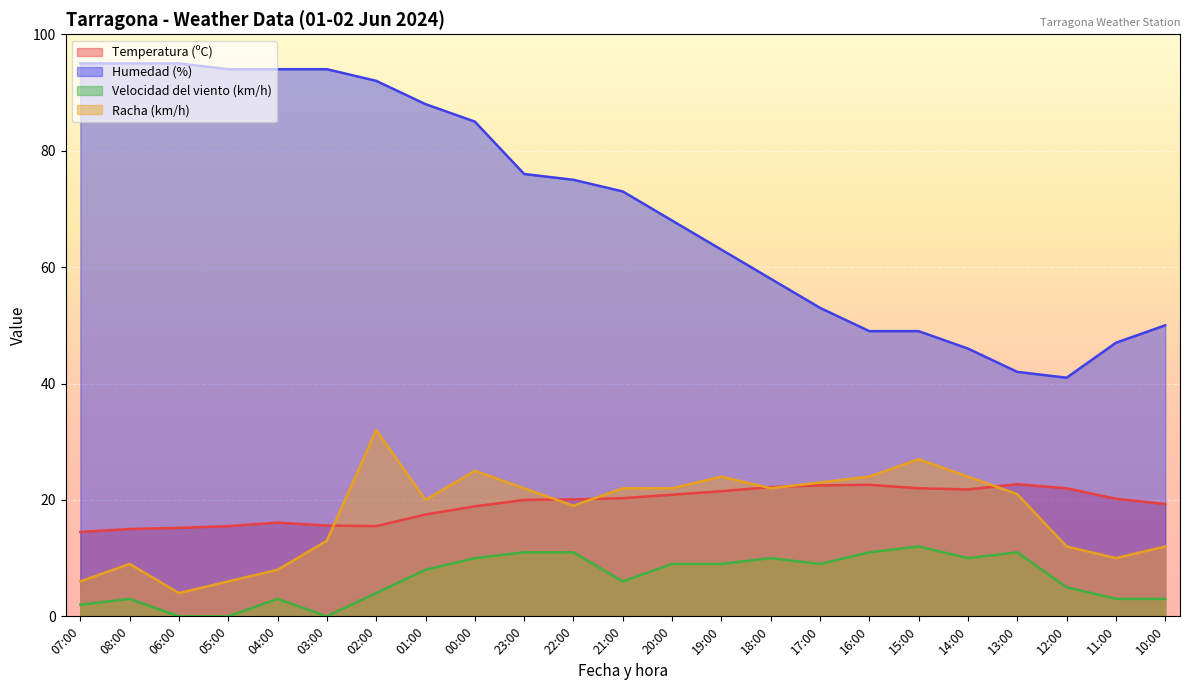

True or false: Temperatura (ºC) has a value of 22.0 at 15:00.

True